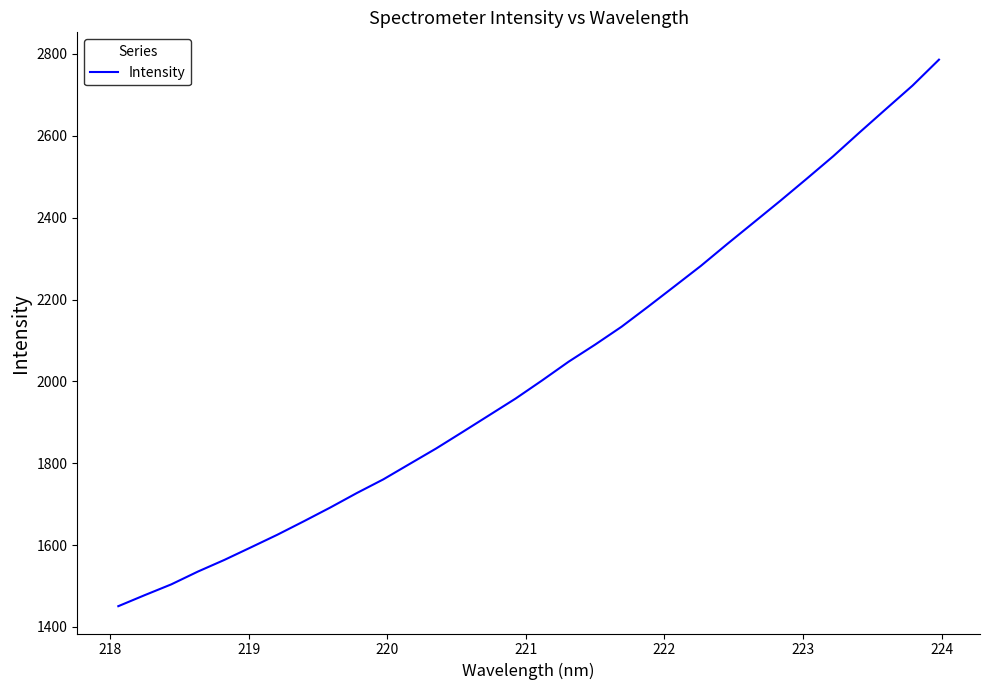

What is the difference between the maximum and minimum values?

1335.4